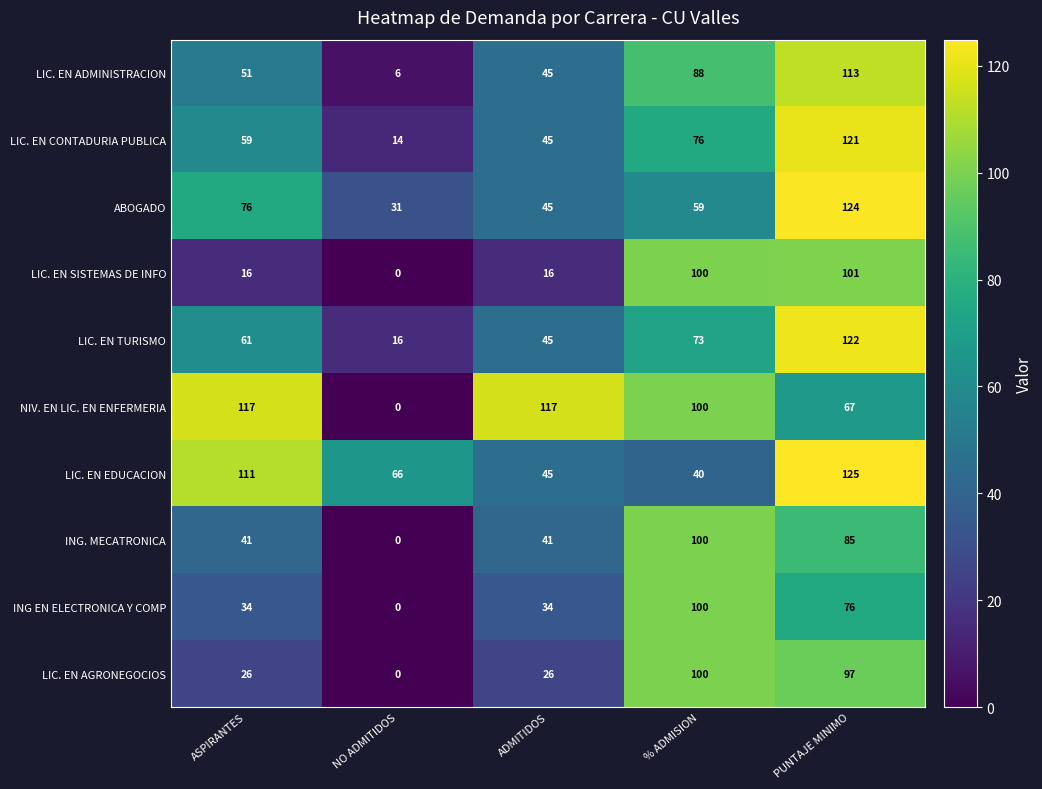

How many categories are shown in the chart?

5